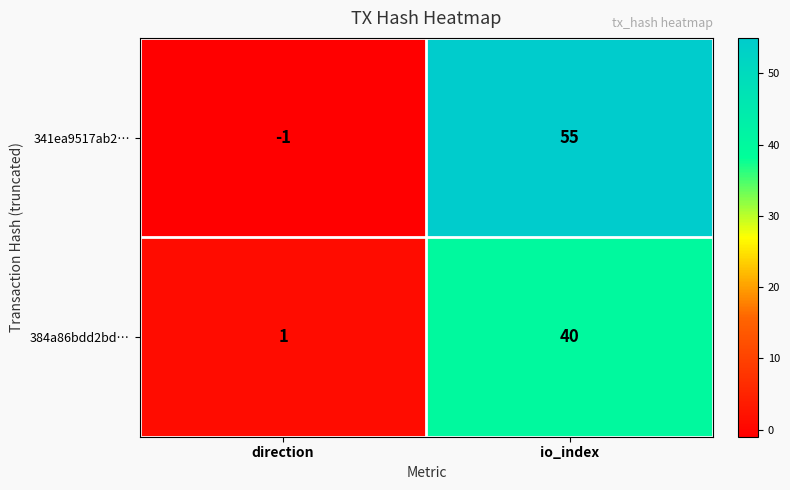

At direction, list the series in order from largest to smallest.

384a86bdd2bd…, 341ea9517ab2…